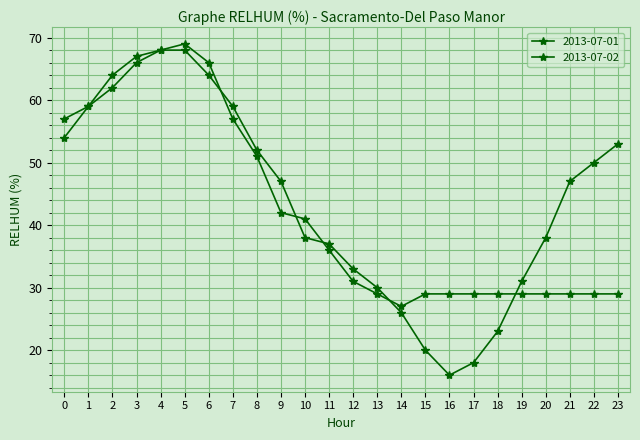

Is it true that 2013-07-01 equals 31 at 1?

False